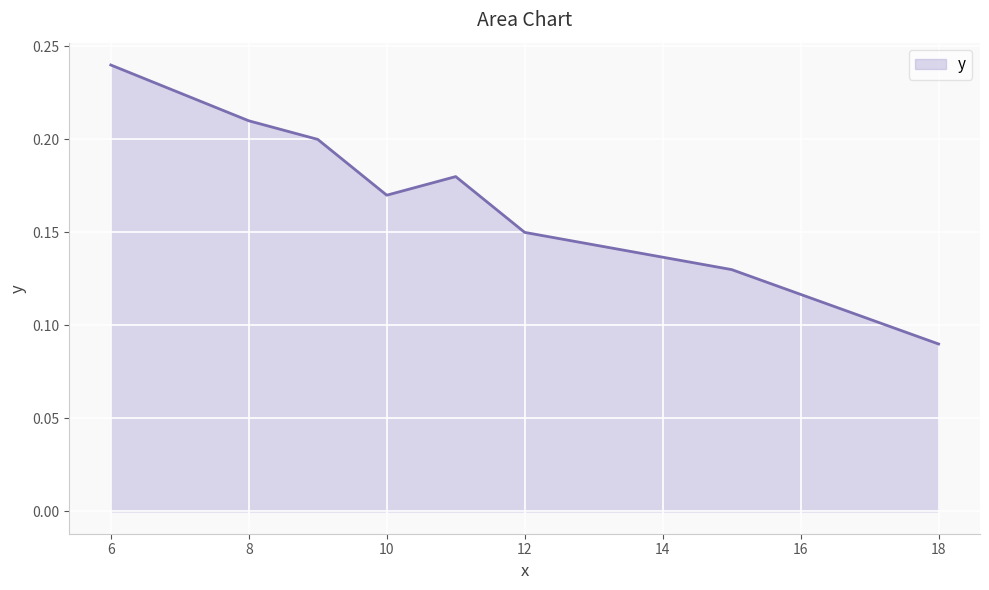

What is the sum of all values?

1.4